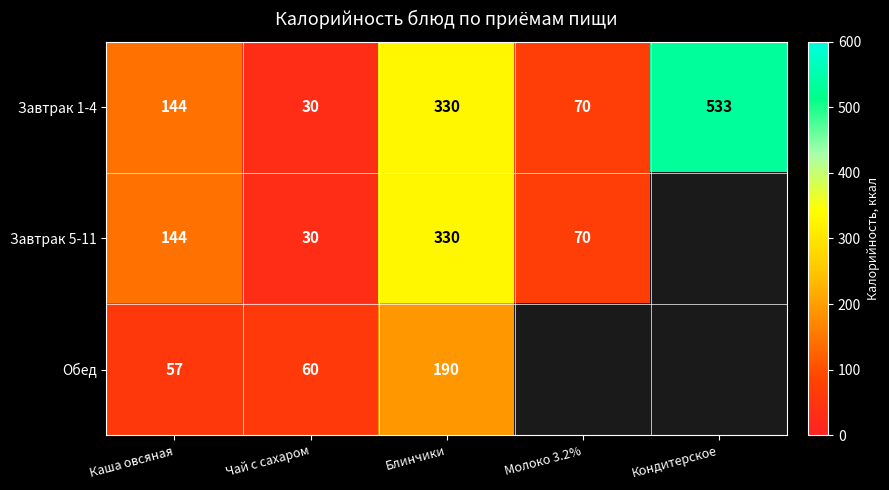

Read the Завтрак 1-4 value at Молоко 3.2%, to the nearest 10.

70